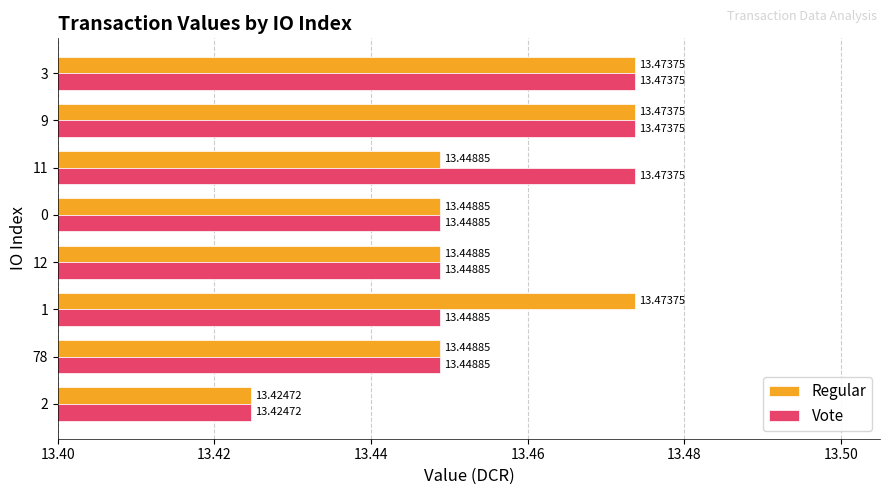

What is the sum of the Regular values at 2 and 3?

26.9